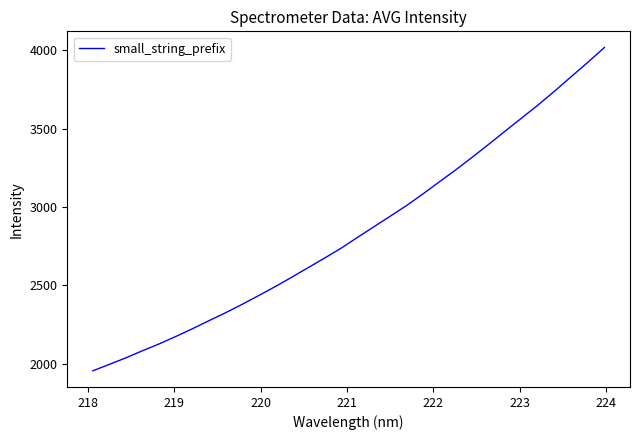

What is the maximum value shown in the chart?

4017.2